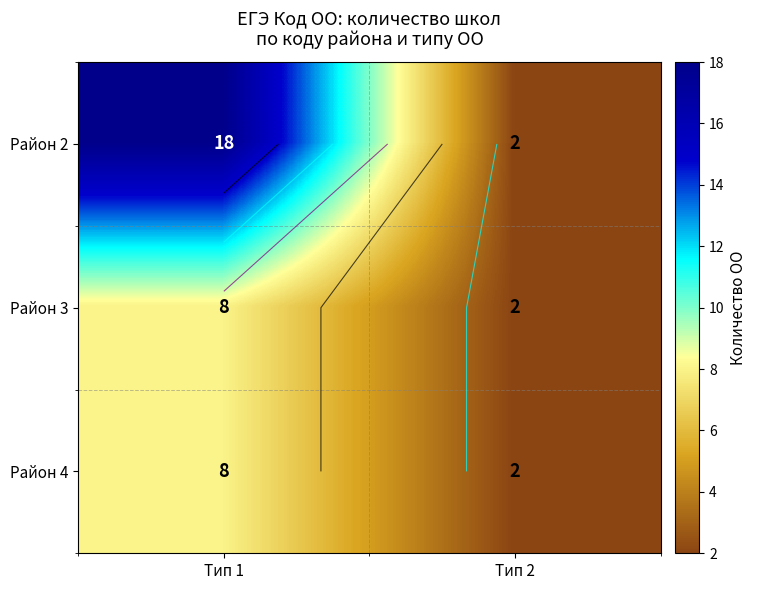

What is the average value of the Район 3 series?

5